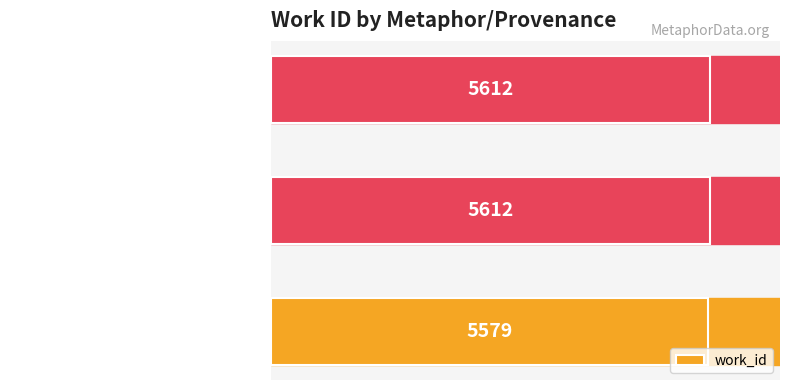

The chart shows a value of 9302 at Reading (The effort rude). True or false?

False